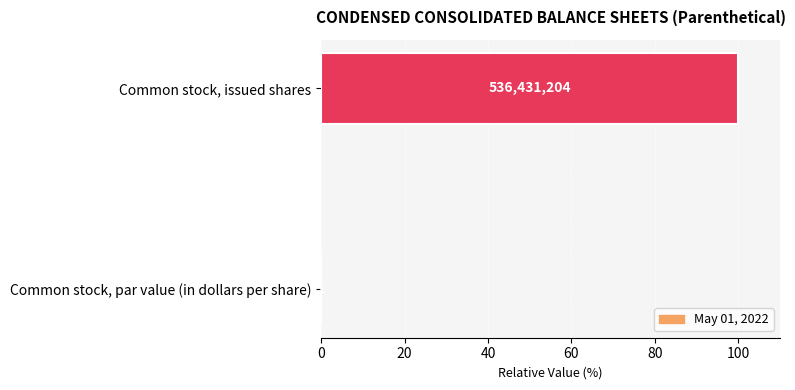

How many bars are there in total?

2